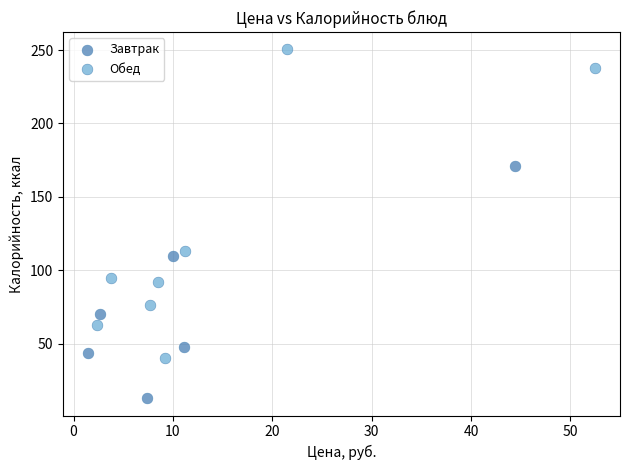

Which series has the largest Y range (max minus min)?

Обед